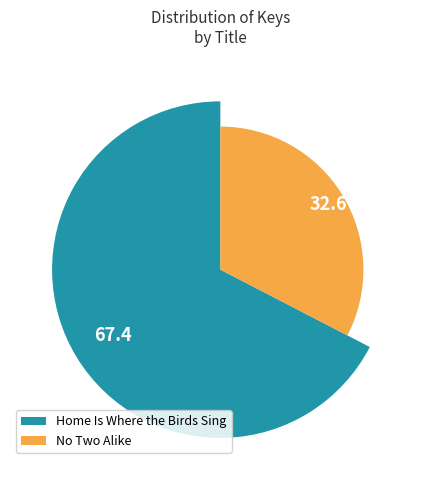

Does Home Is Where the Birds Sing (9781534449589) represent more than half of the total?

Yes